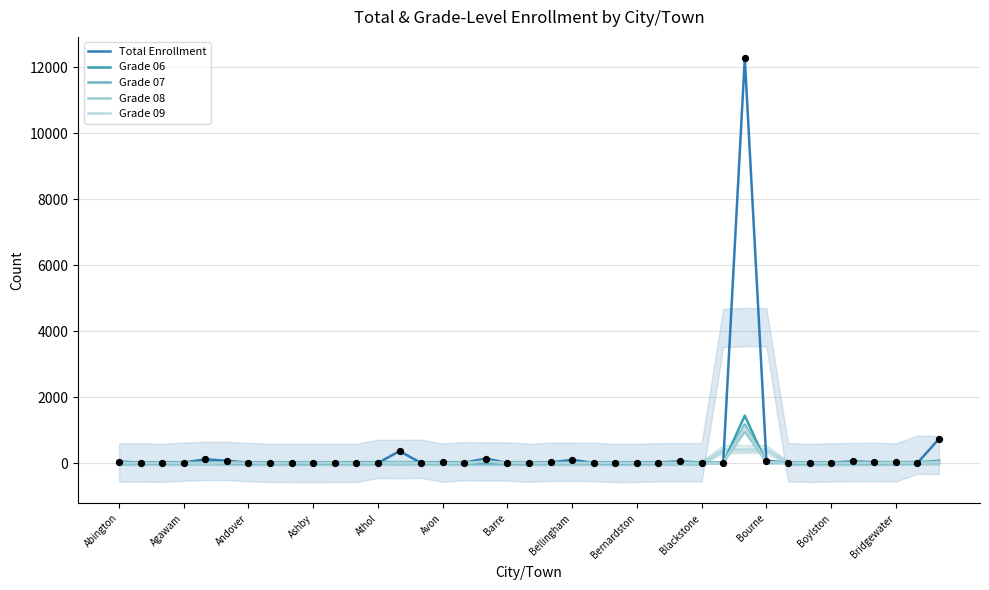

At which category is the sum across all series the highest?

29